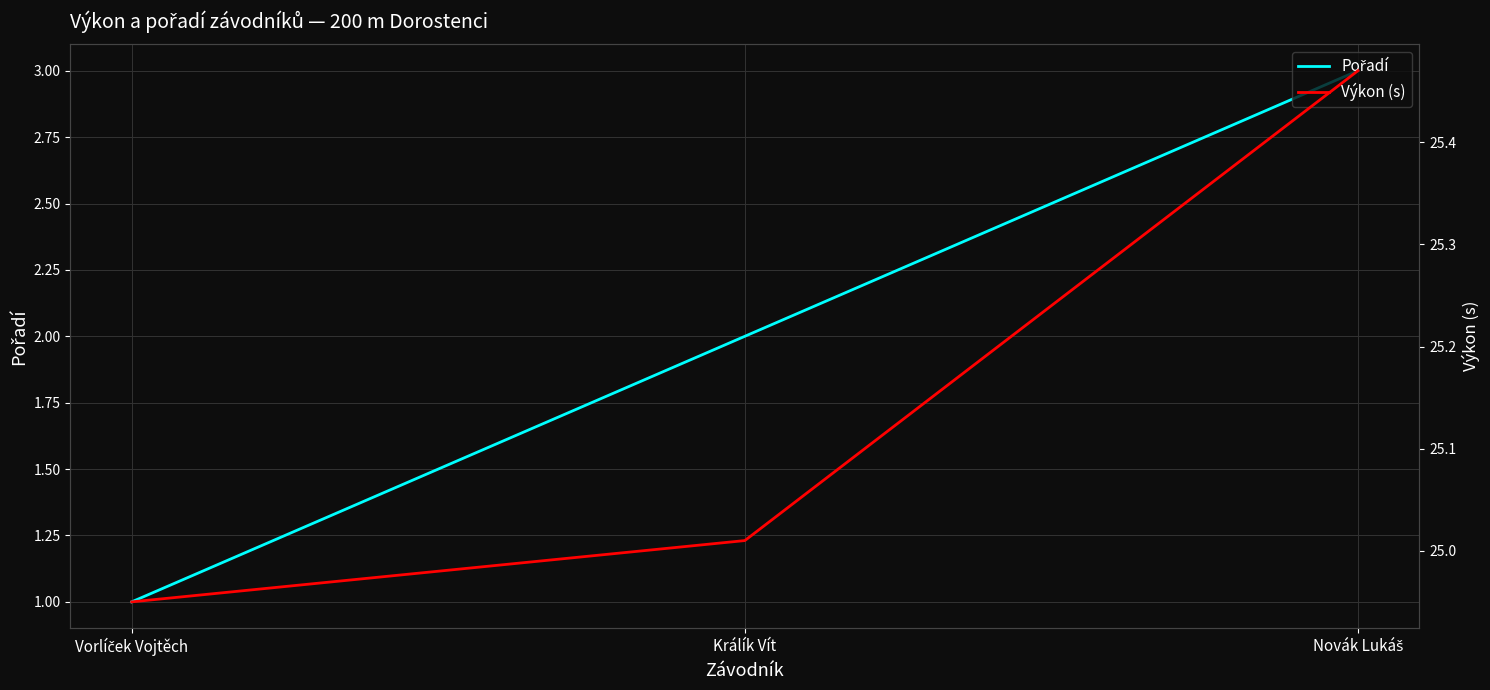

How many data points in Pořadí are above 2?

1